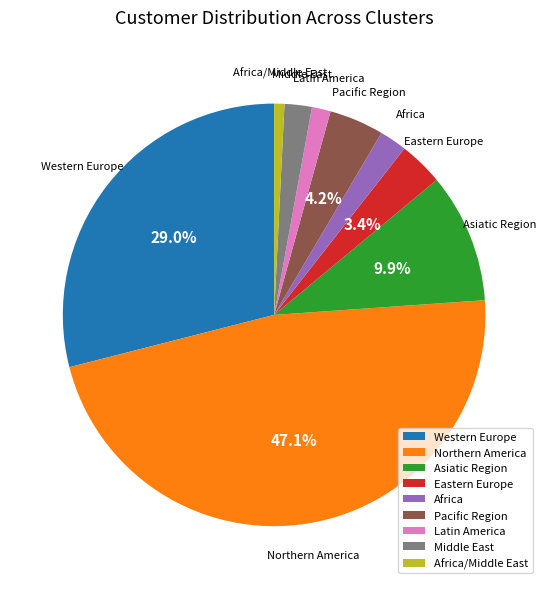

Approximately how many times larger is the value at Africa/Middle East compared to Africa?

0.4